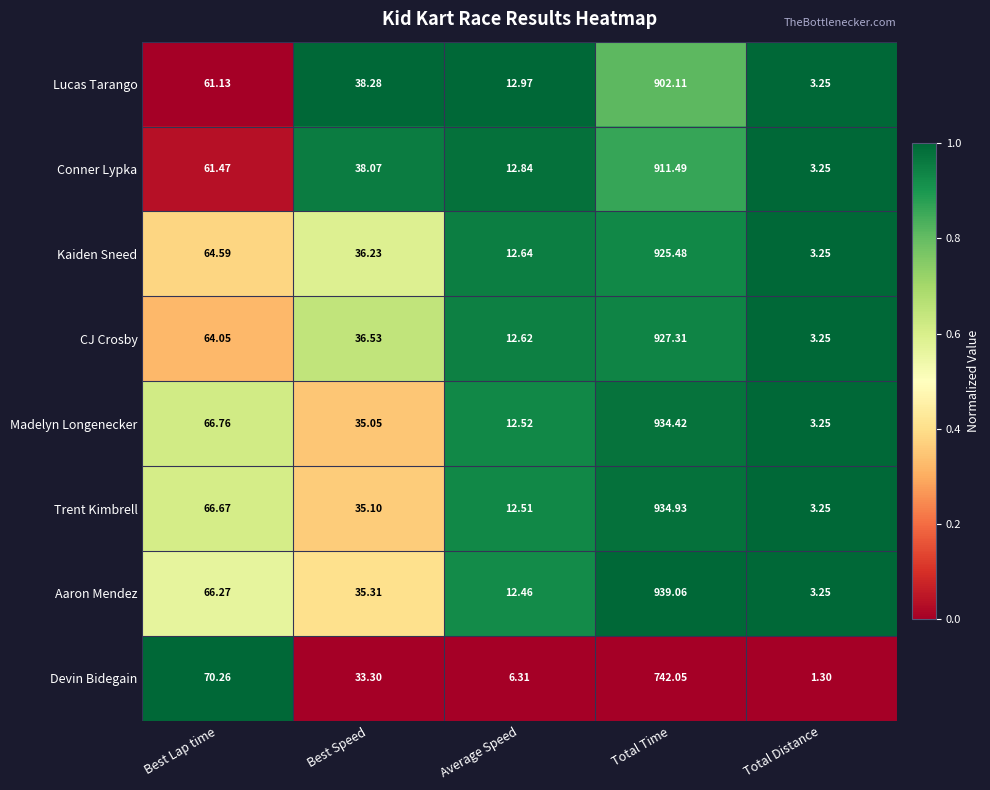

Which category has the lowest value across all series?

Total Distance